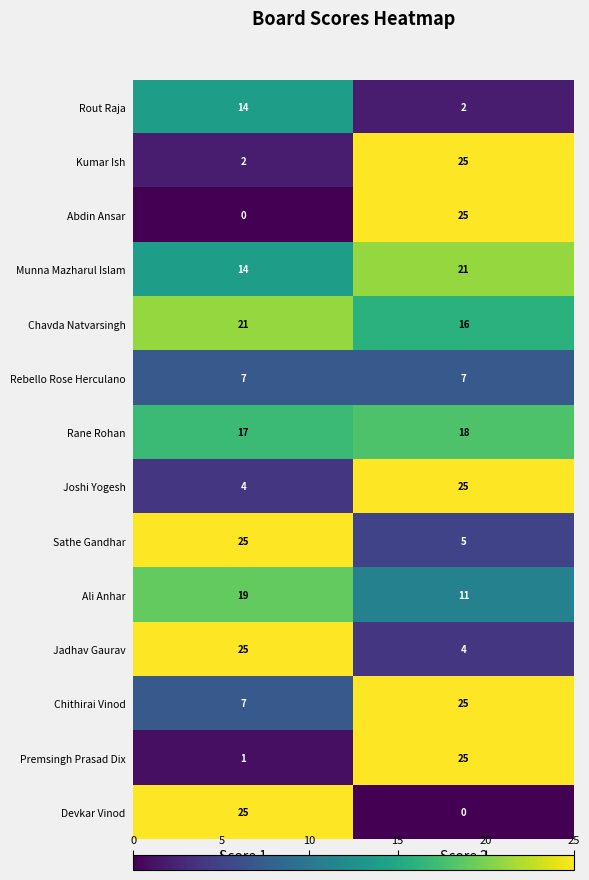

What is the difference between the Munna Mazharul Islam values at Score 2 and Score 1?

7